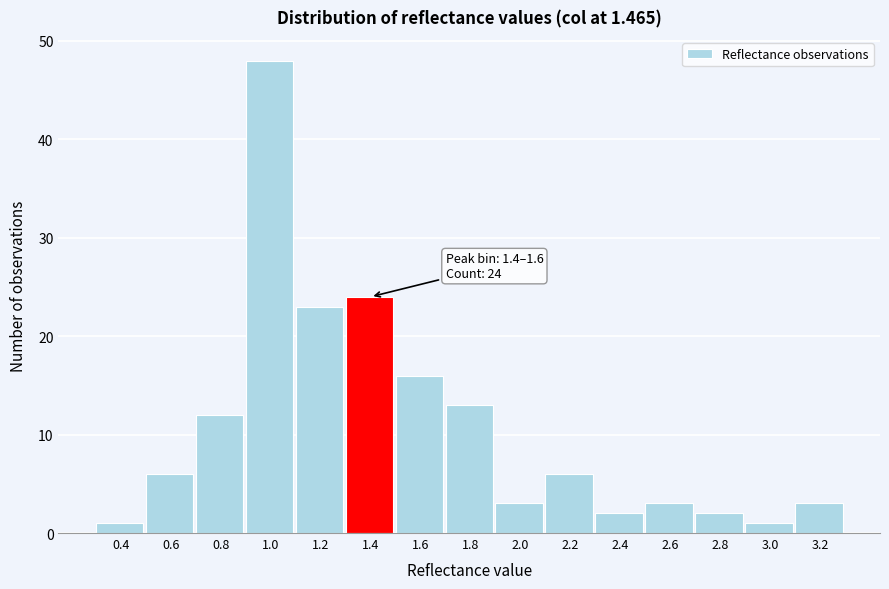

Reading left to right, what are all the values shown in this chart?

0.4=1	0.6=6	0.8=12	1.0=48	1.2=23	1.4=24	1.6=16	1.8=13	2.0=3	2.2=6	2.4=2	2.6=3	2.8=2	3.0=1	3.2=3